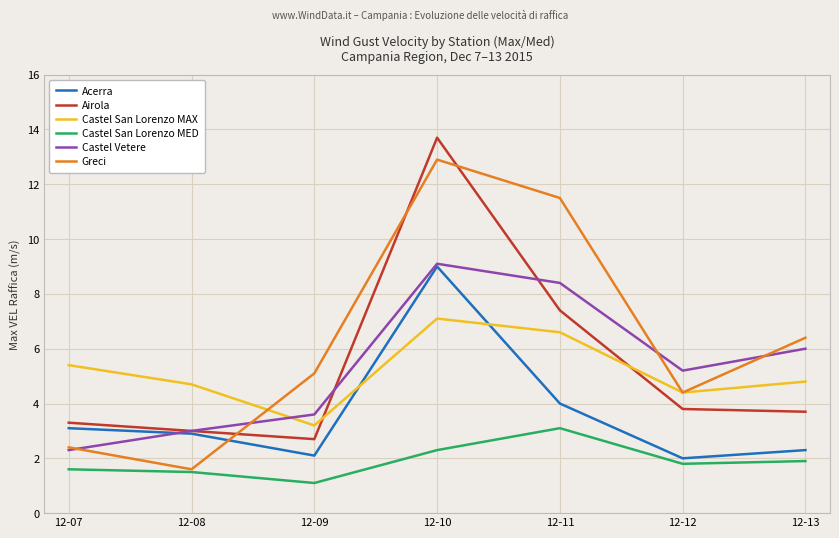

Where do Greci and Acerra first cross each other?

12-08 and 12-09